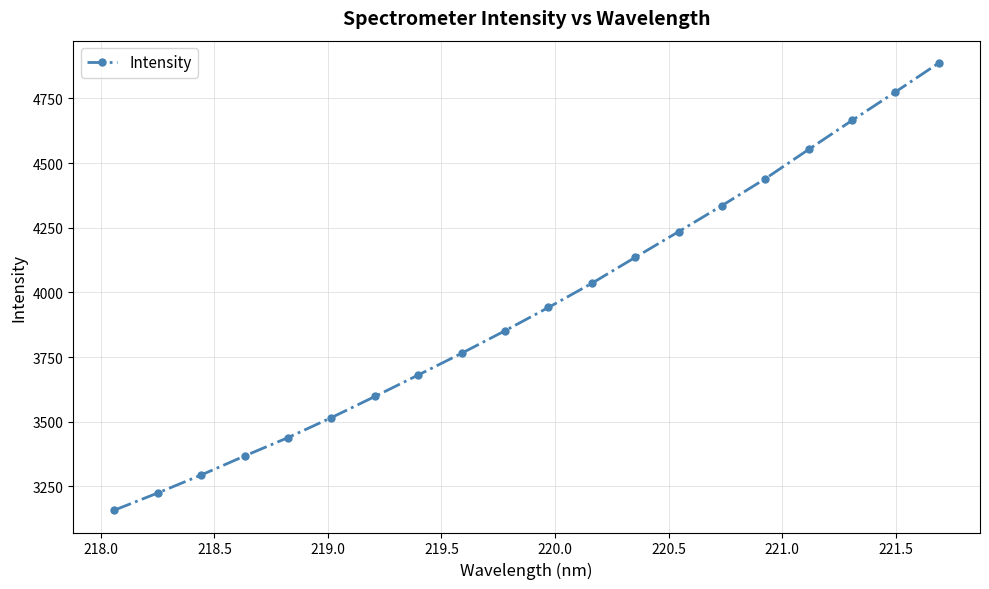

What is the maximum value shown in the chart?

4886.8